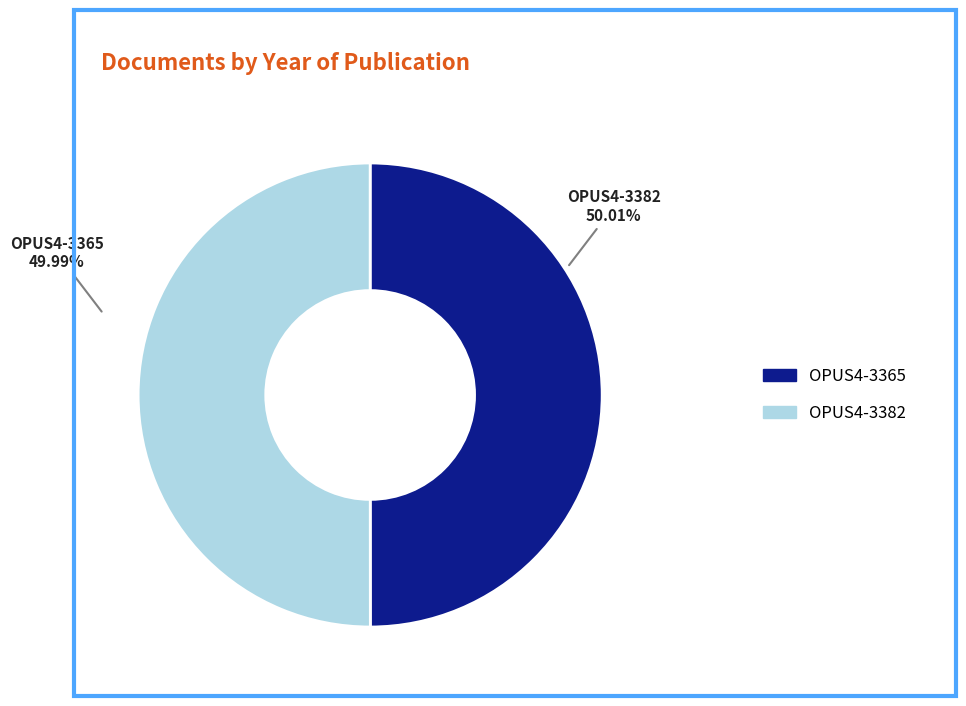

How much of the chart is everything except OPUS4-3365?

50.0%